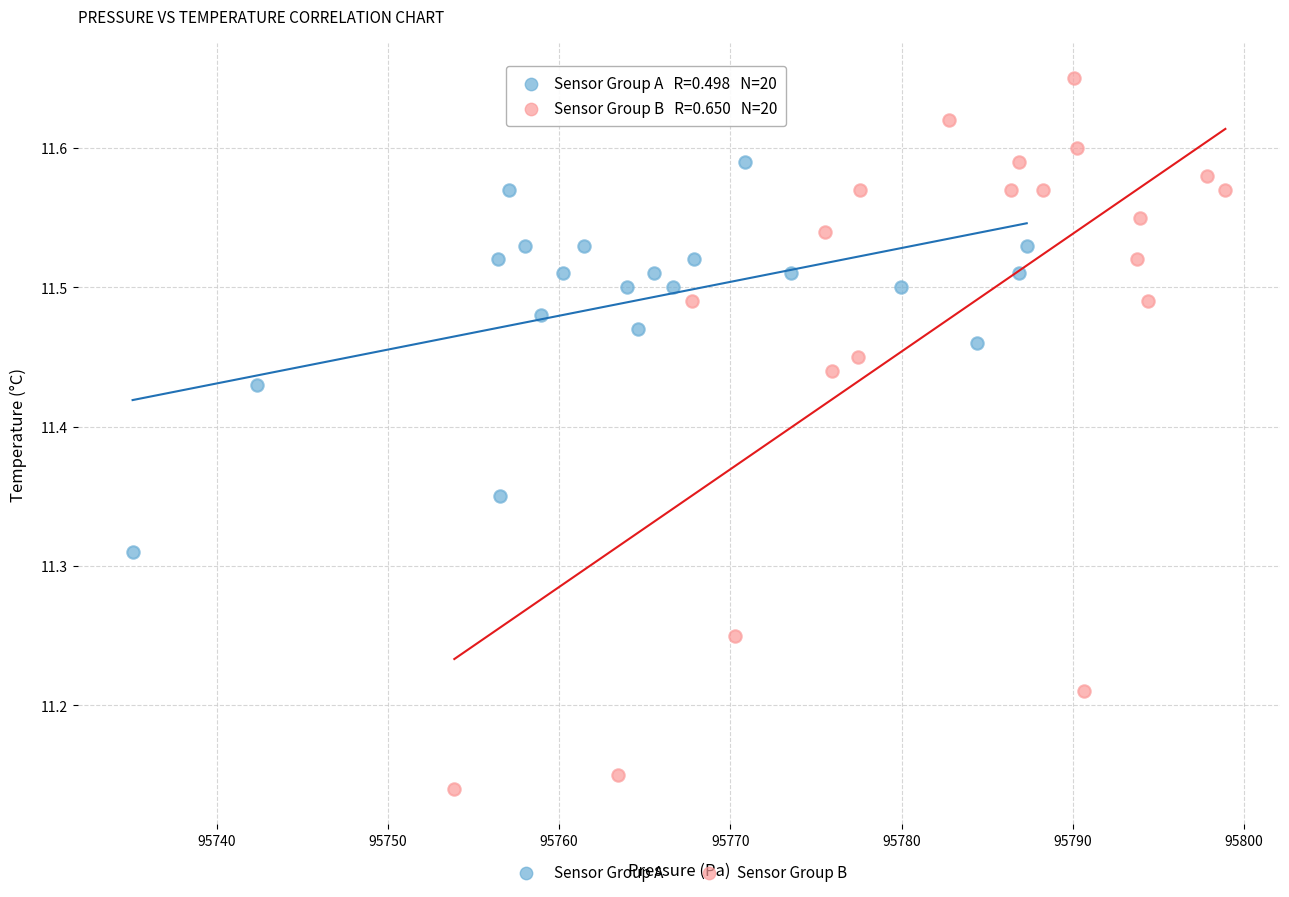

Which series contains the lowest Y value?

Sensor Group B